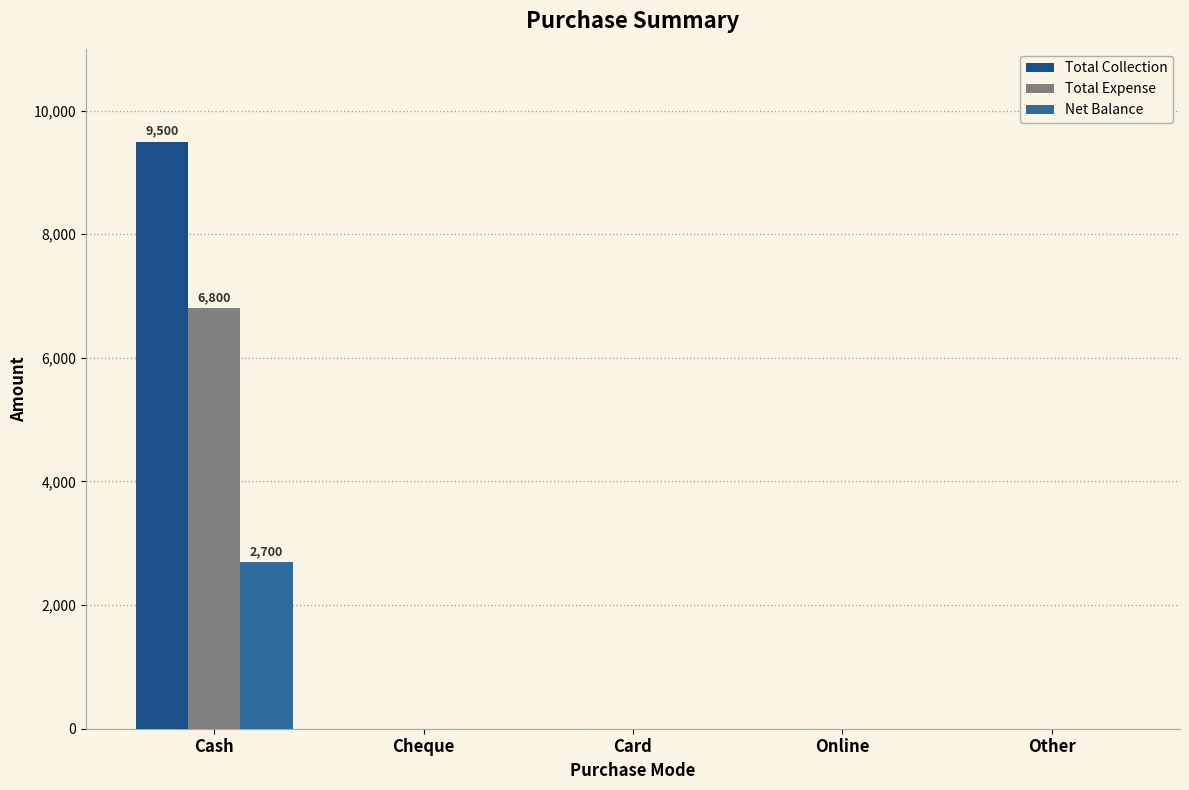

Is it true that Total Expense equals 0 at Other?

True